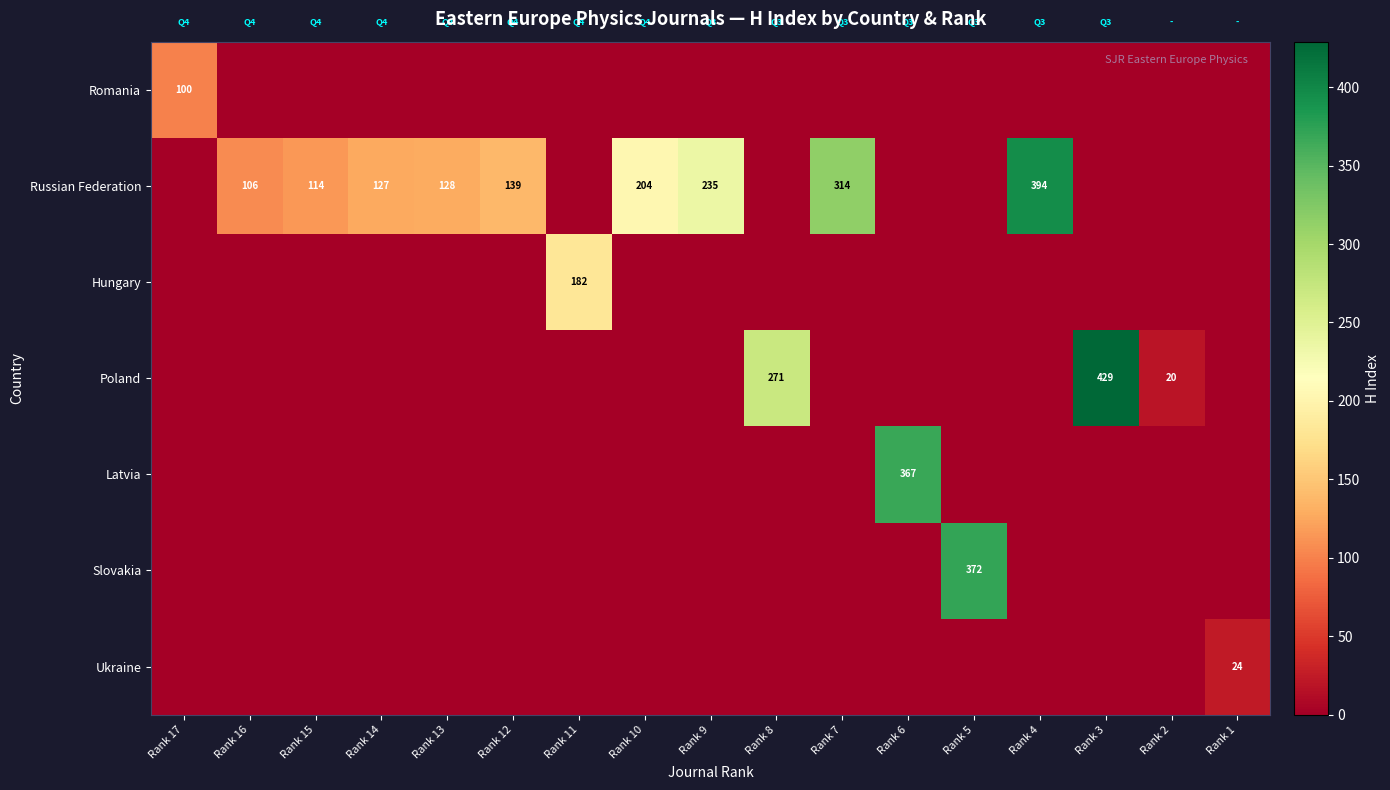

Is the value of Russian Federation at Rank 16 greater than the value of Latvia at Rank 6?

No